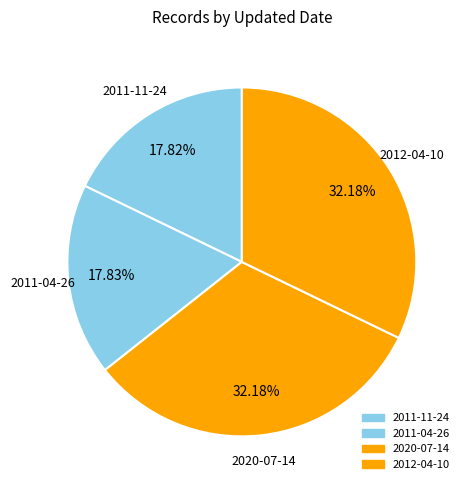

How many segments does this pie chart have?

4